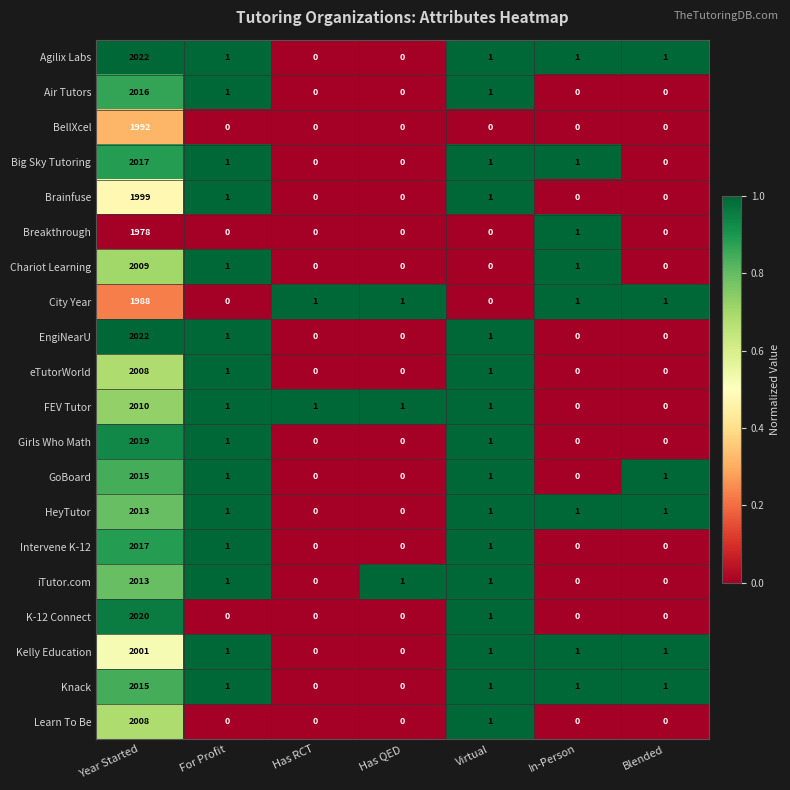

The value of Breakthrough at In-Person is 1. True or false?

True